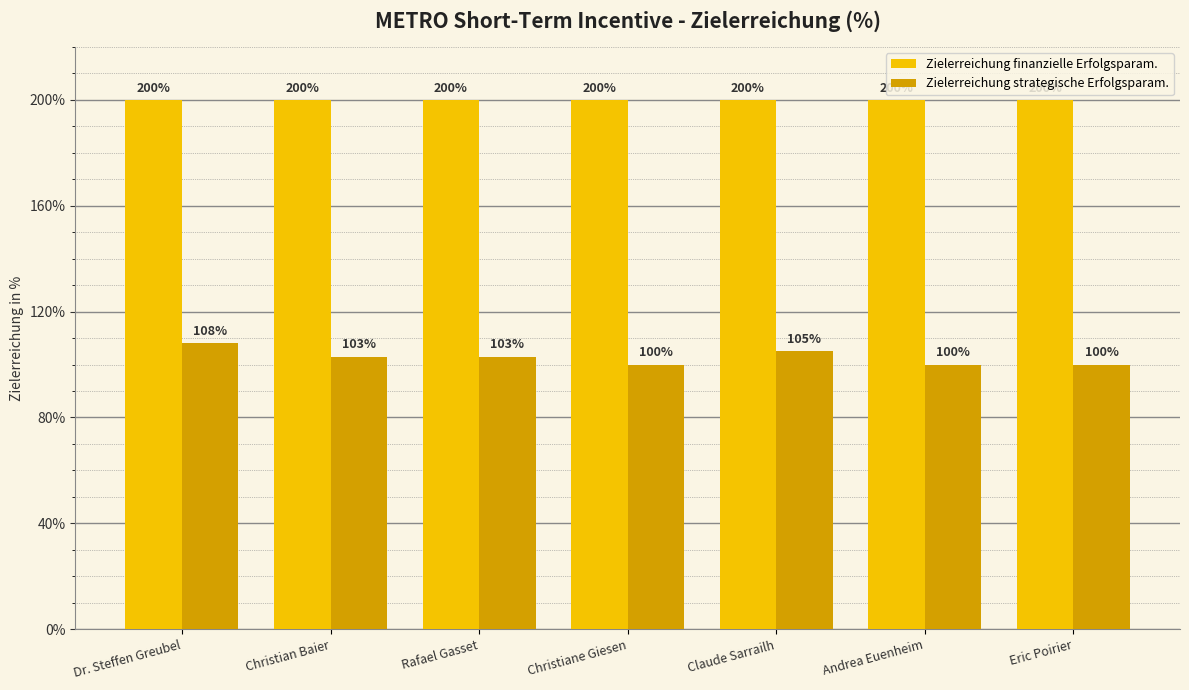

At how many categories does at least one series exceed 179?

7